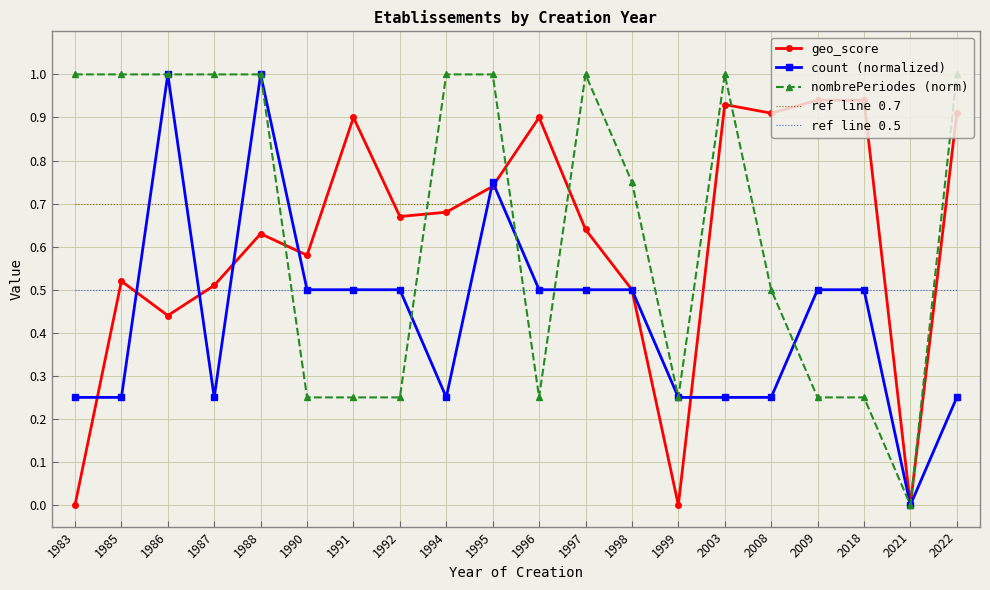

Which category has the lowest value in the nombrePeriodes (norm) series?

2021